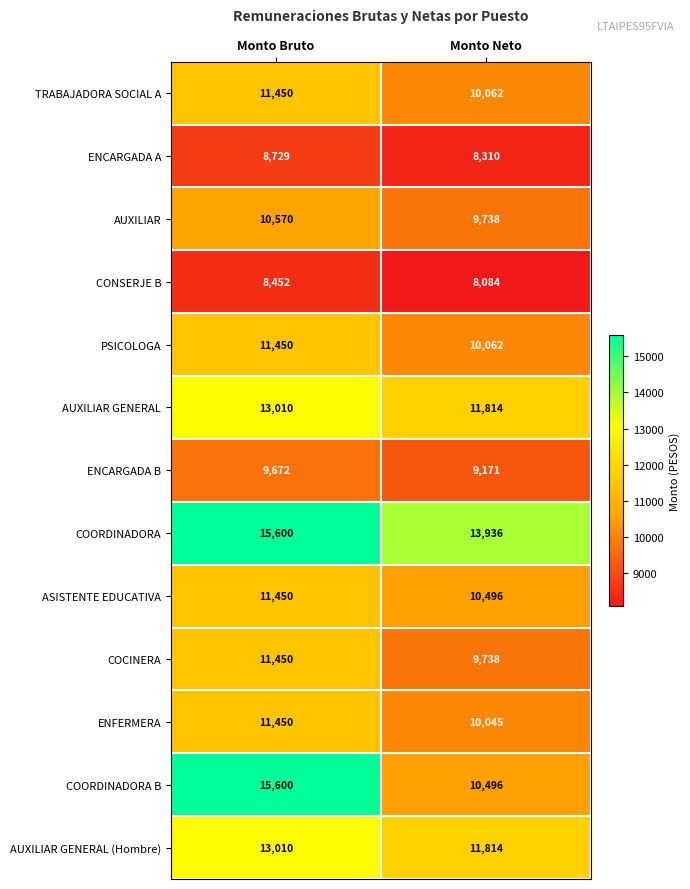

What is the difference between the highest and lowest values at Monto Bruto?

7148